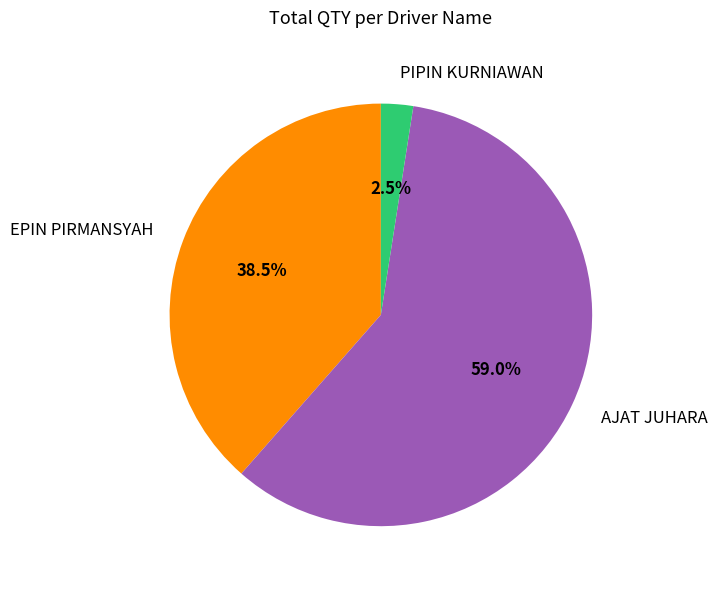

Does AJAT JUHARA account for over 50% of the chart?

Yes